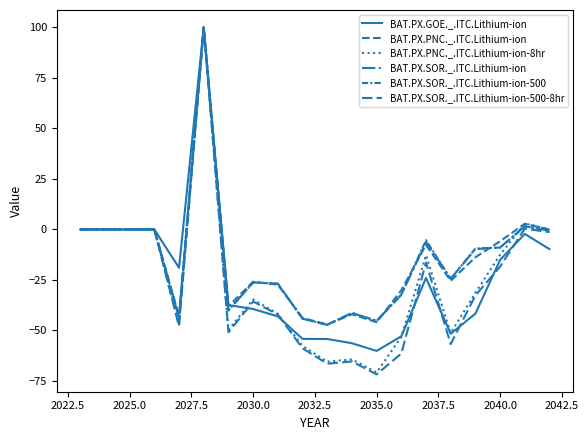

What is the highest value of the BAT.PX.PNC._.ITC.Lithium-ion series?

100.0